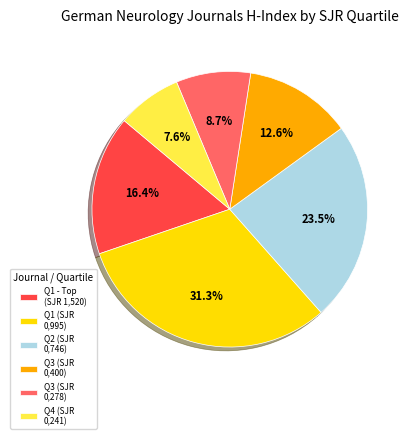

Is Q4 (SJR 0,241) the majority of the pie?

No